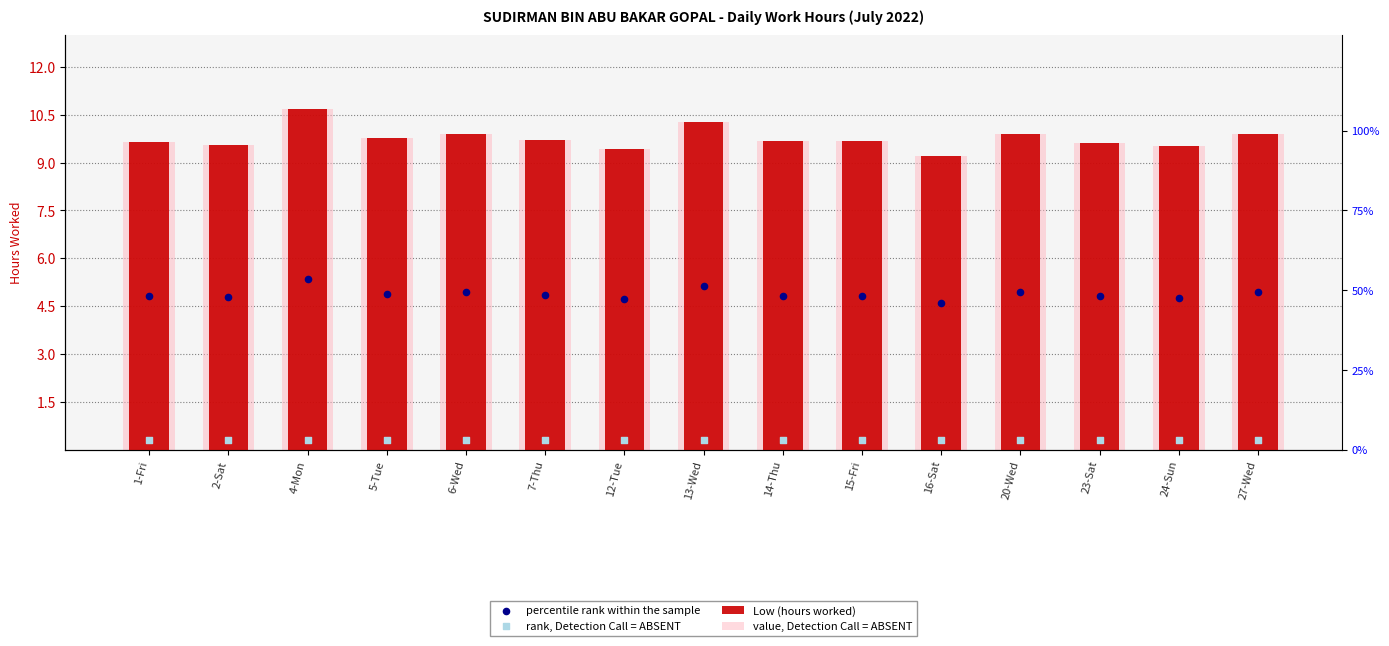

What is the total value across all series at 13-Wed?

26.0